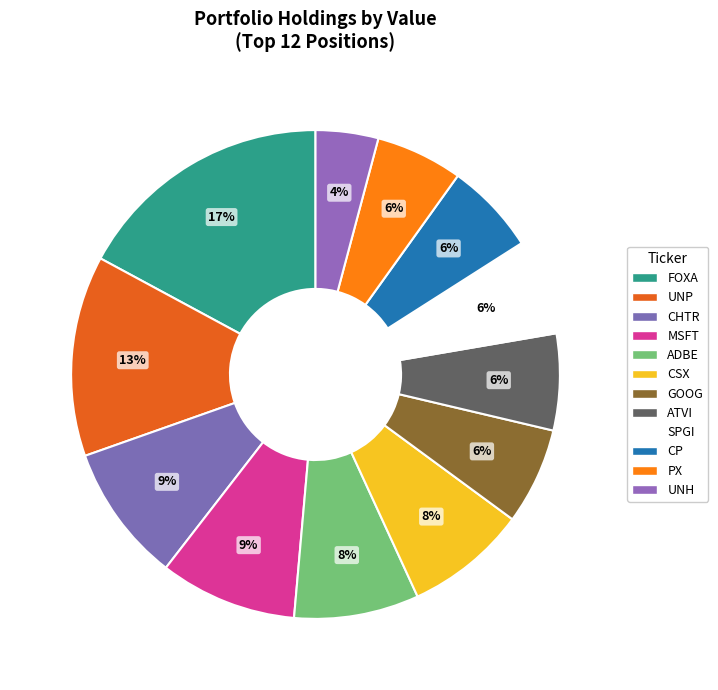

Is it true that ADBE is 8% of the pie?

True